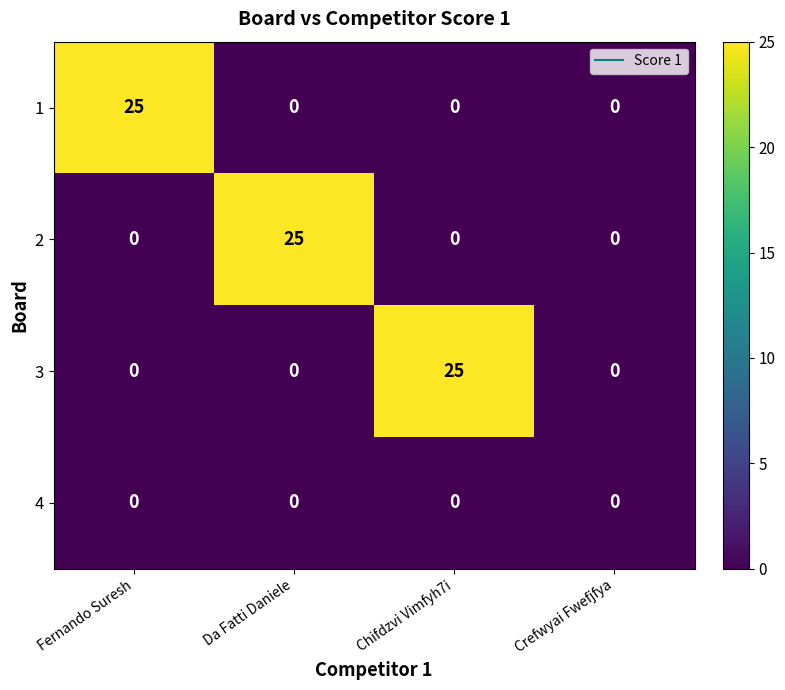

True or false: 1 has a value of 0 at Crefwyai Fwefjfya.

True